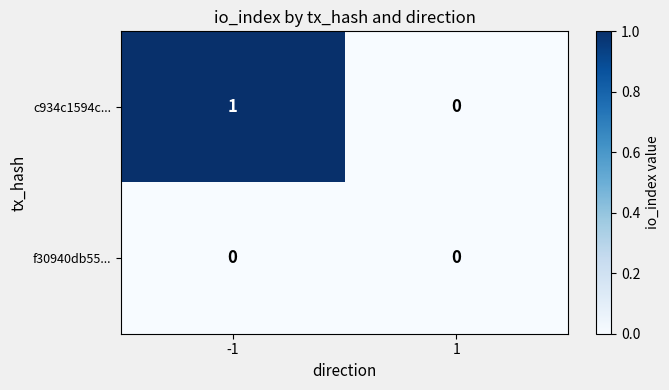

Between -1 and 1, which series saw the biggest shift?

c934c1594c...